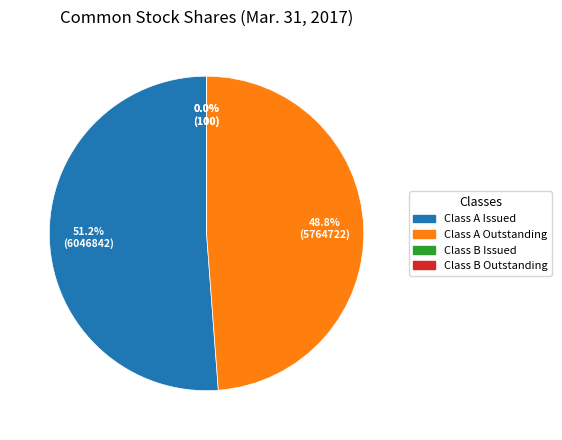

What is the largest slice in the pie chart?

Class A Issued